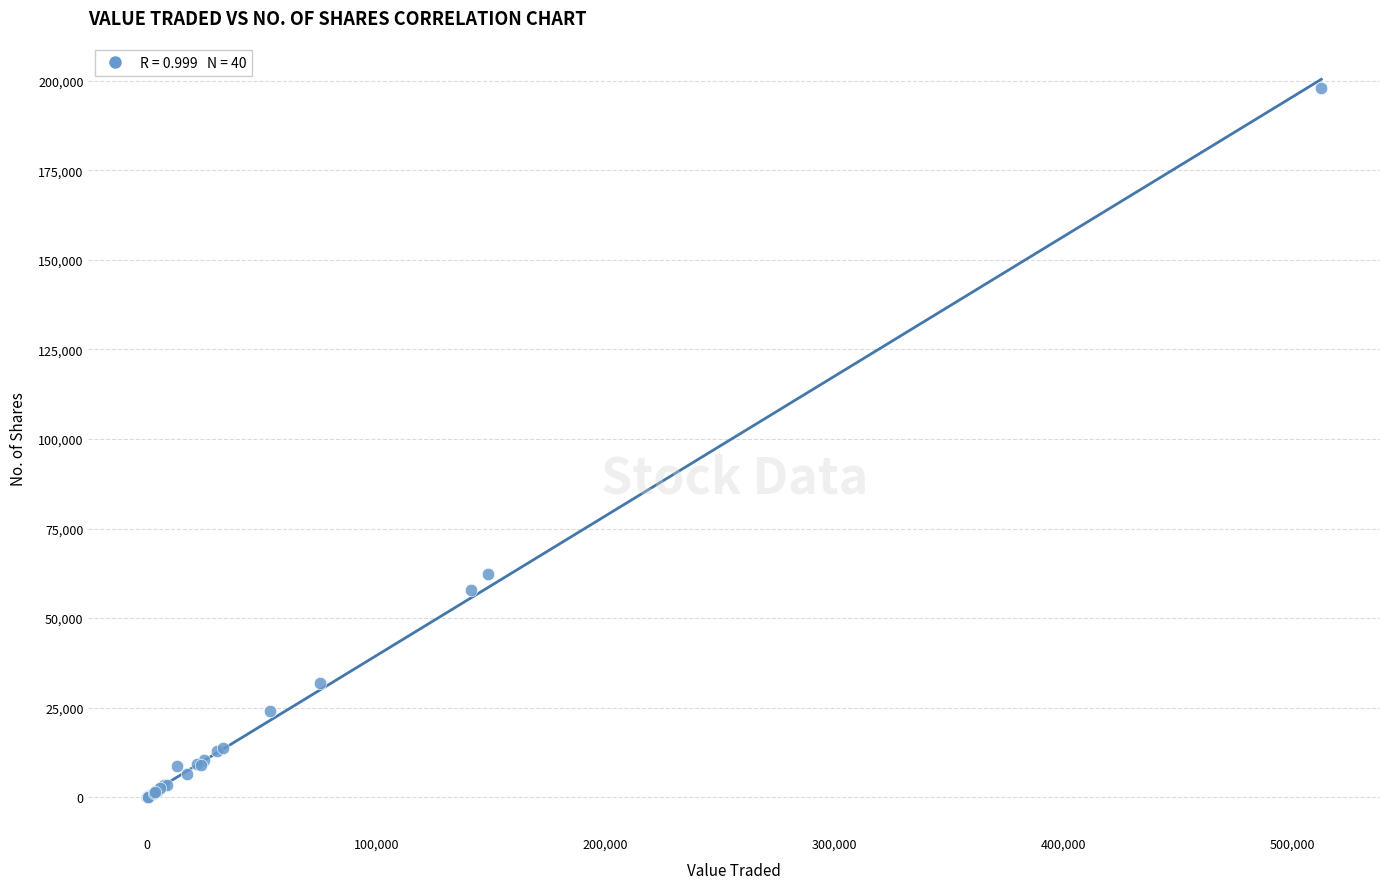

What Y value in the scatter plot is closest to 98997?

62391